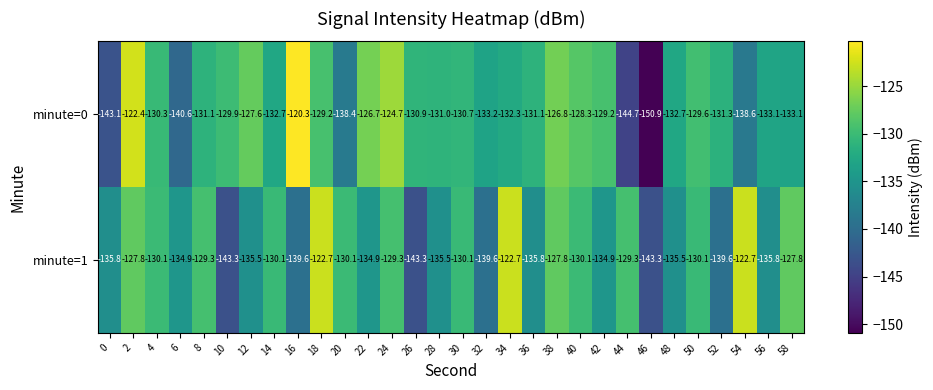

List the series in order of their peak value, lowest first.

minute=1, minute=0